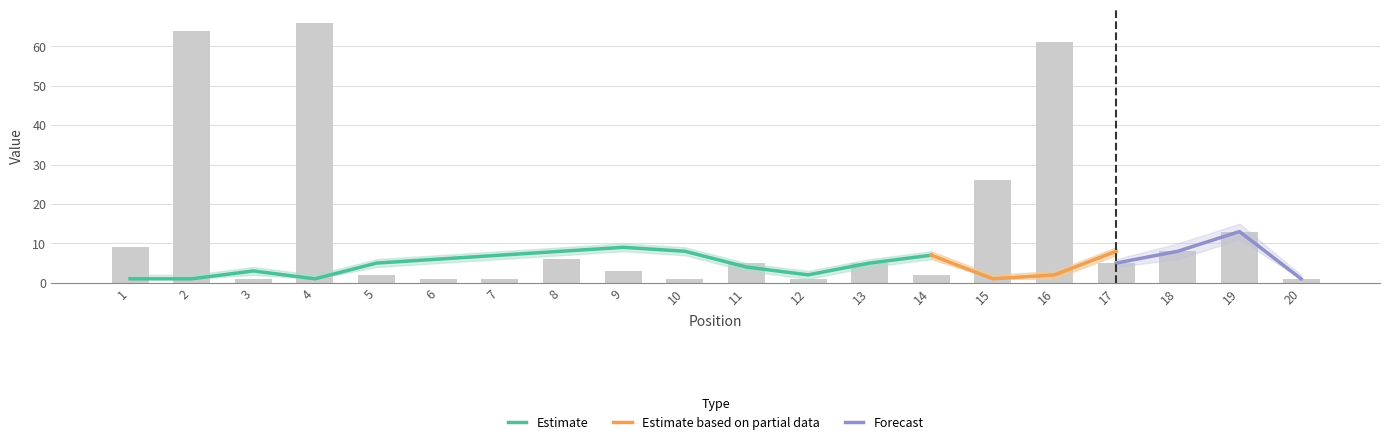

Reading left to right, list all the values displayed in this chart.

1=9	2=64	3=1	4=66	5=2	6=1	7=1	8=6	9=3	10=1	11=5	12=1	13=5	14=2	15=26	16=61	17=5	18=8	19=13	20=1